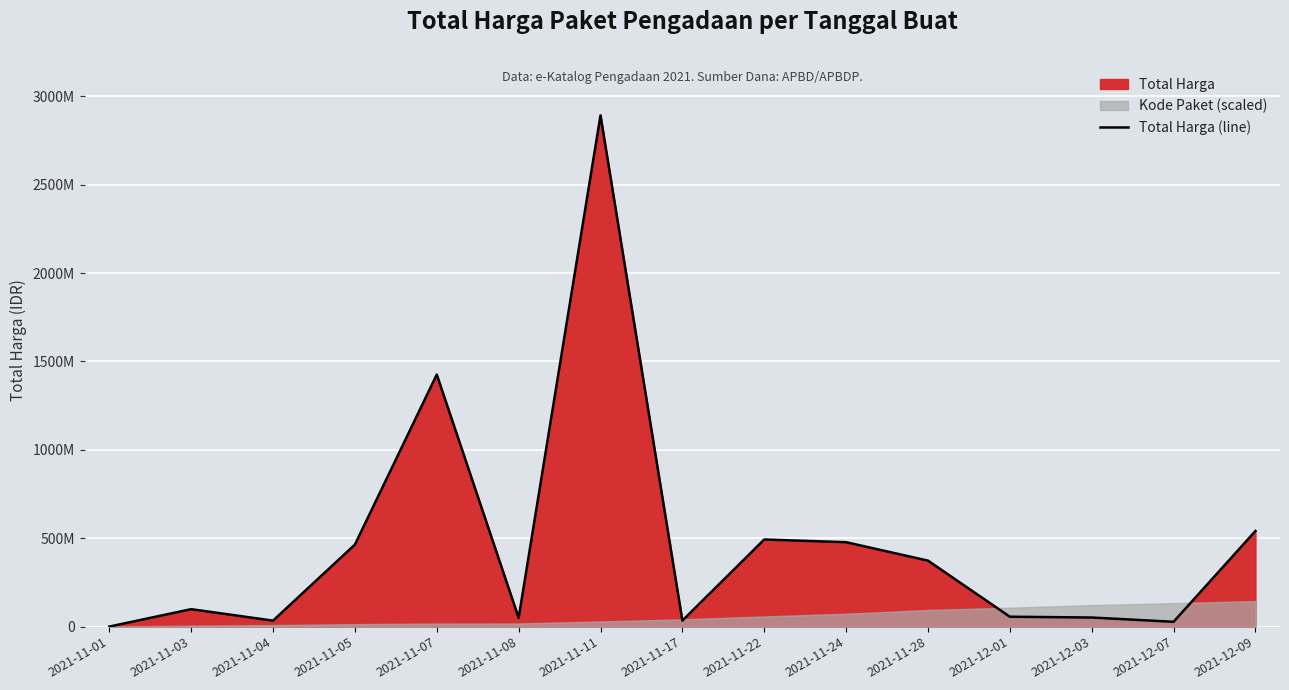

Is it true that the value at 2021-11-05 is 649607036?

False